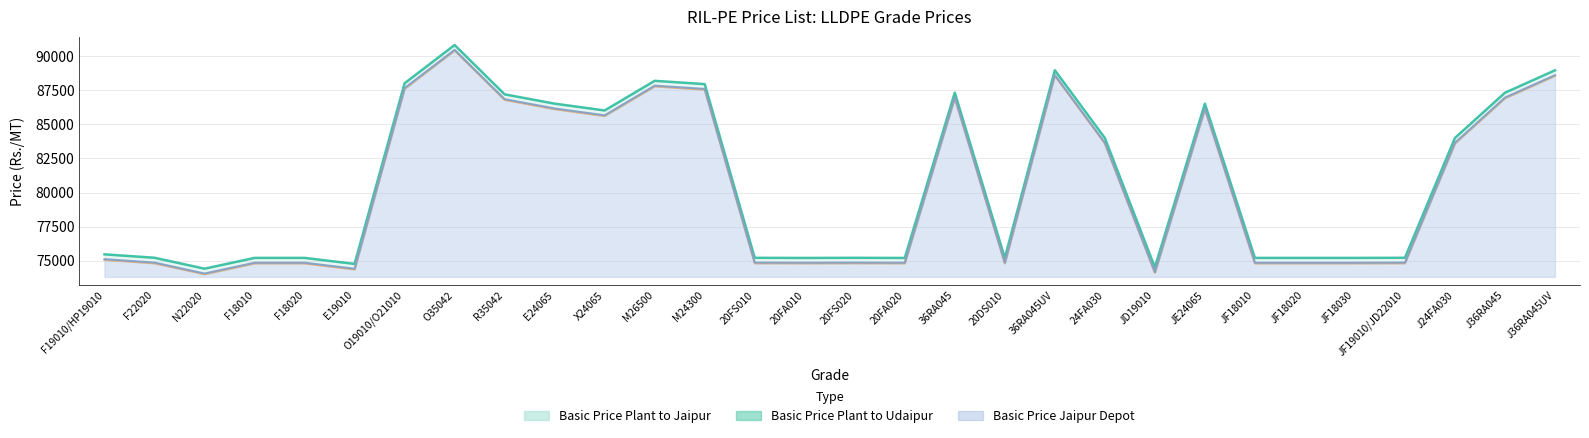

How many lines are shown in the chart?

3